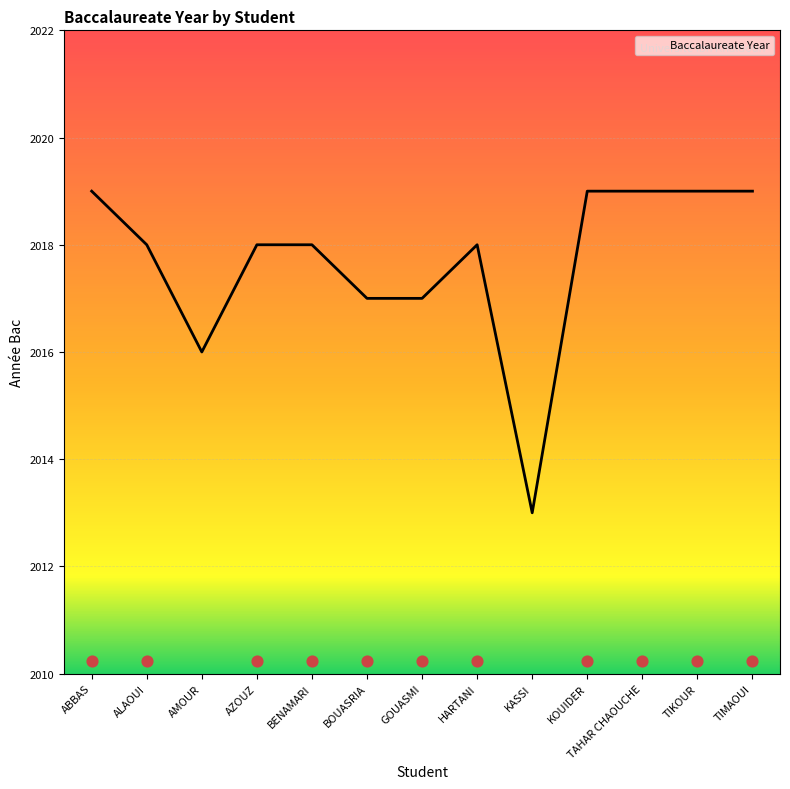

Between ALAOUI and AMOUR, which is larger?

ALAOUI